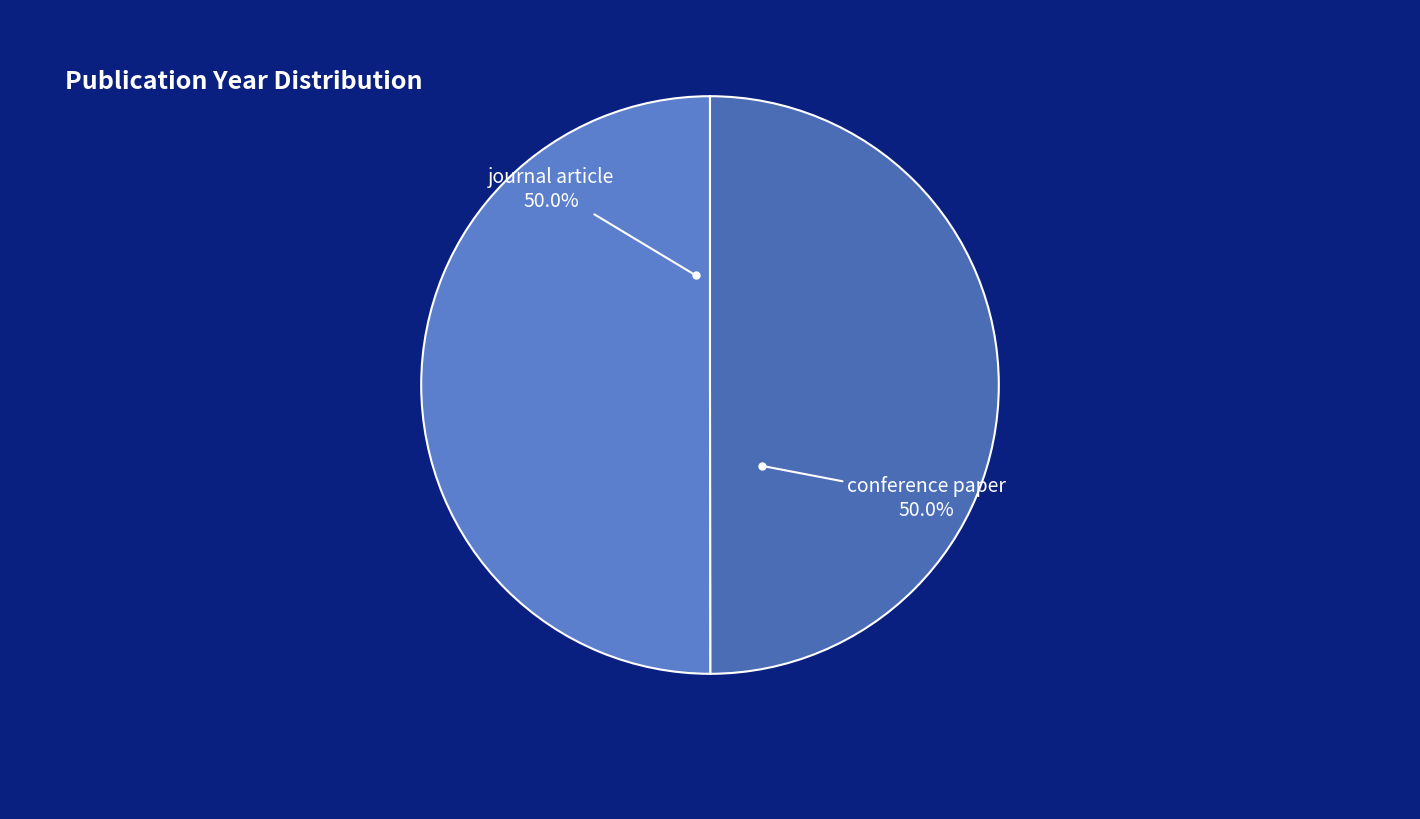

How many segments does this pie chart have?

2